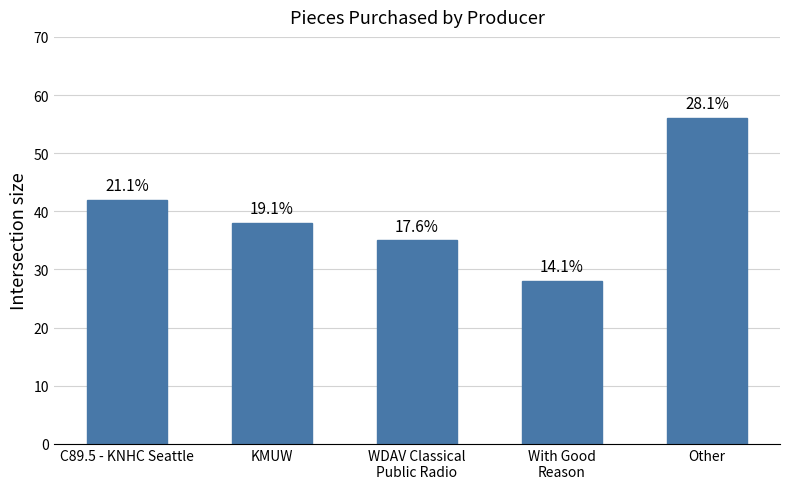

The chart shows a value of 17 at KMUW. True or false?

False